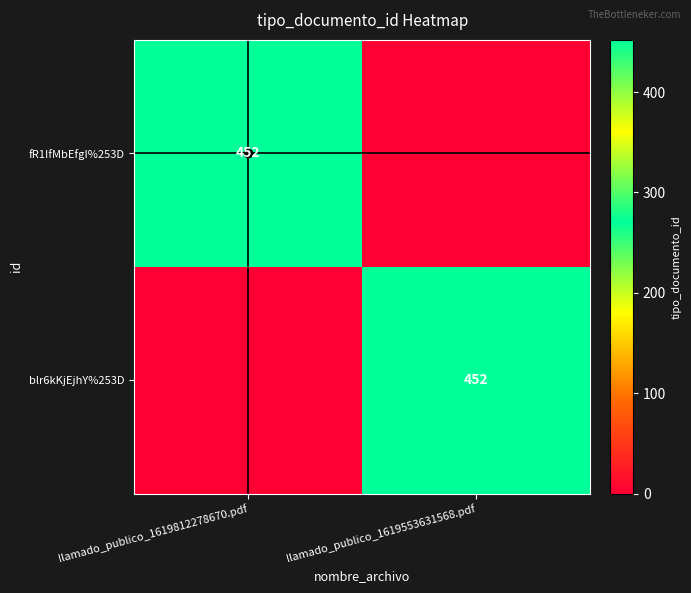

How many distinct data groups are displayed?

2